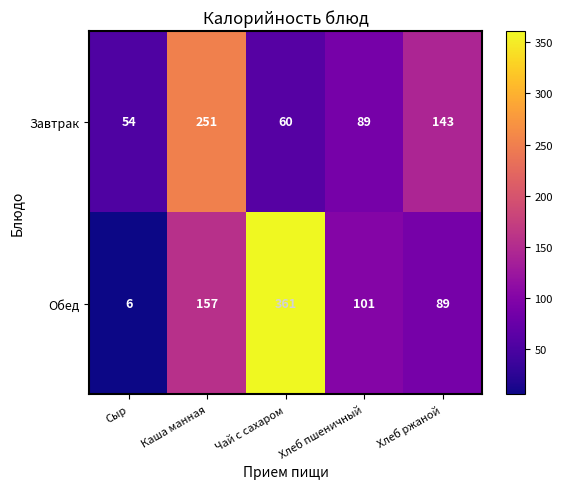

How many series are shown in this chart?

2